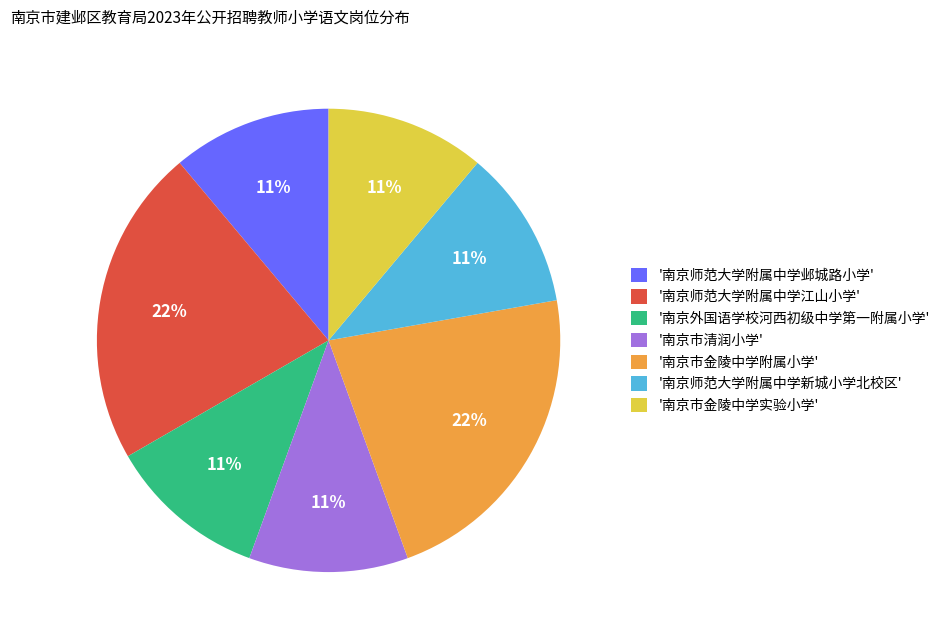

To the nearest percent, what portion does '南京市金陵中学实验小学' represent?

11%